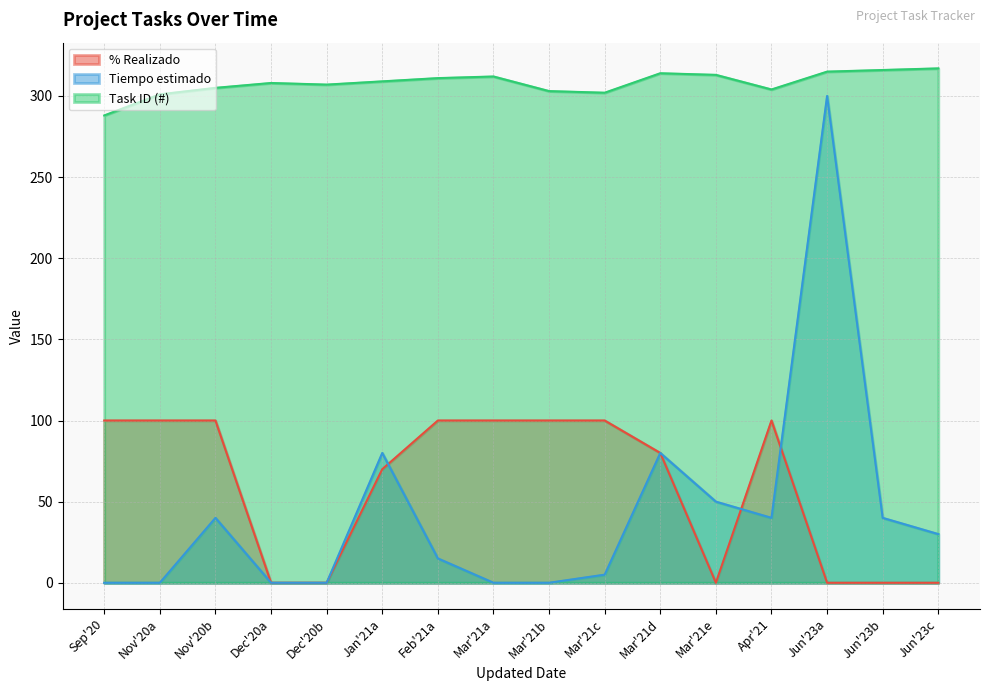

Is the value of % Realizado at Nov'20b greater than the value of Tiempo estimado at Dec'20a?

Yes